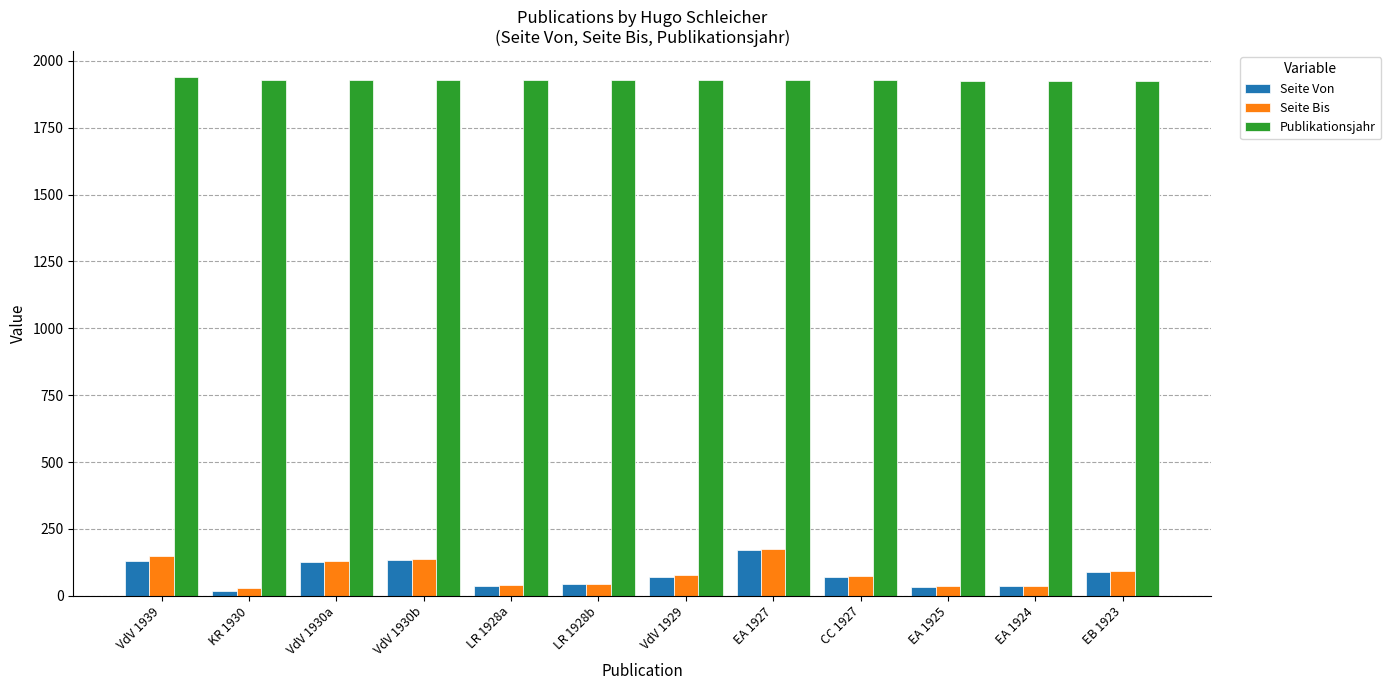

Count the number of categories in the chart.

12